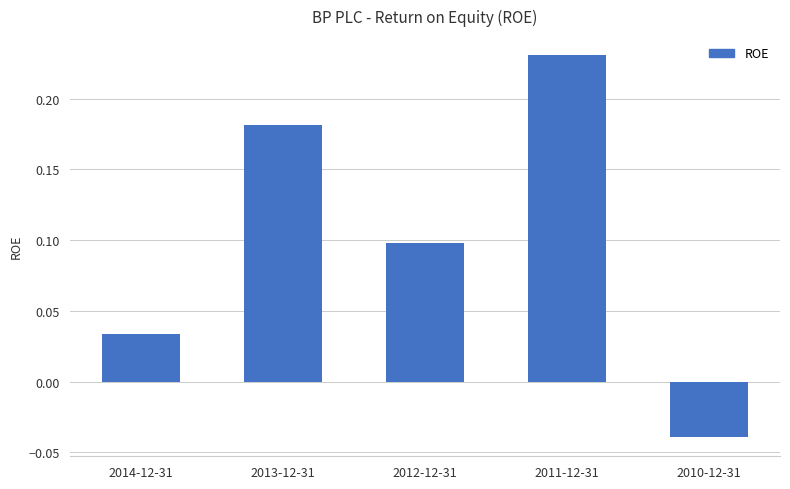

The value at 2012-12-31 is 0.1. True or false?

True